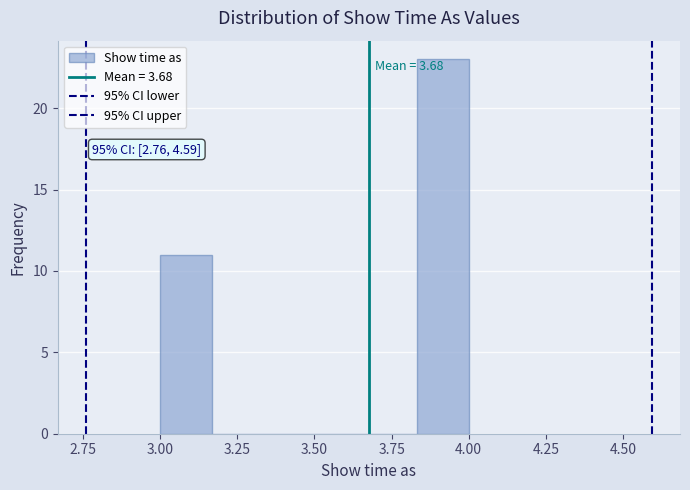

Around what value on the x-axis is the tallest bar? Give the approximate position of its centre, as read against the axis.

3.90